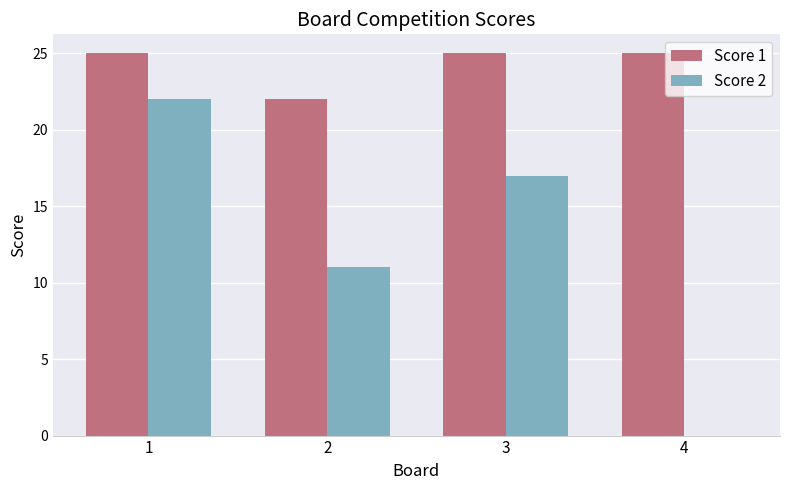

True or false: Score 1 has a value of 15 at 4.

False